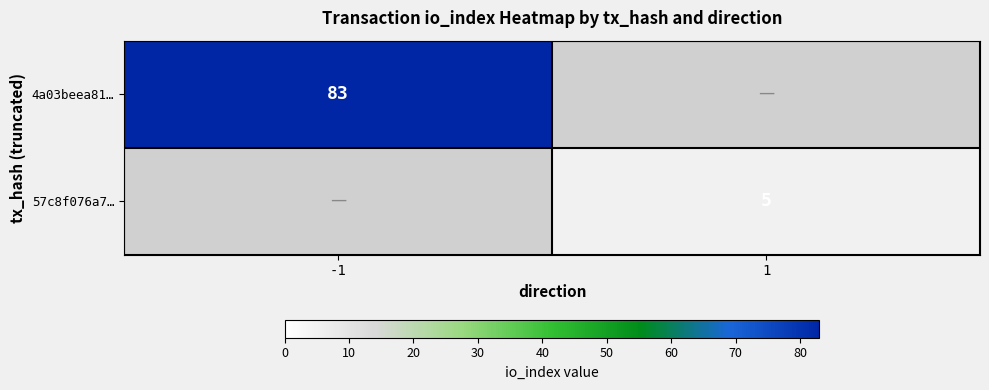

Is it true that 57c8f076a7… equals 7 at 1?

False